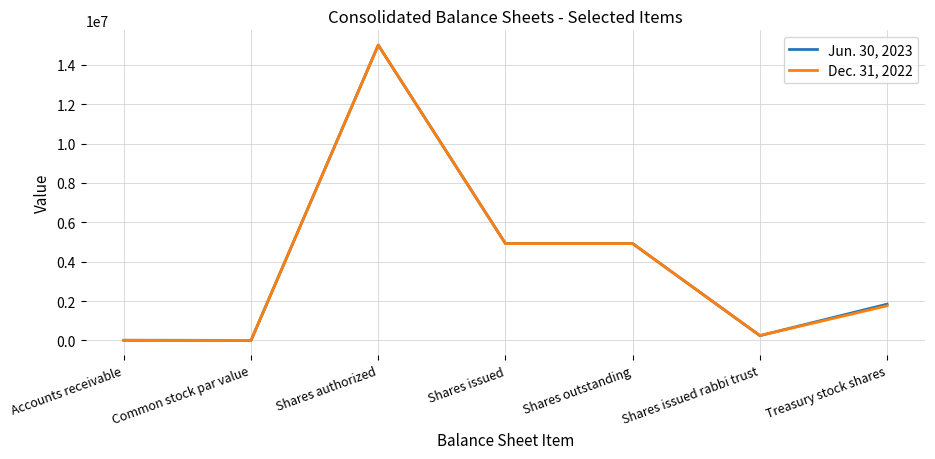

Count the number of categories in the chart.

7